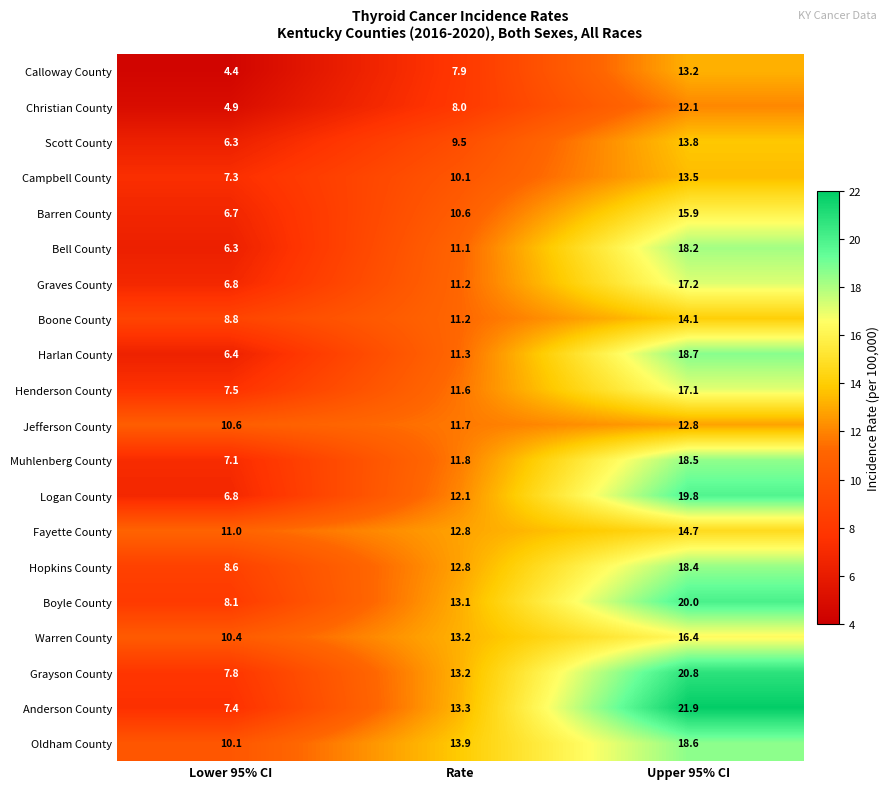

What is the total value across all series at Upper 95% CI?

335.7